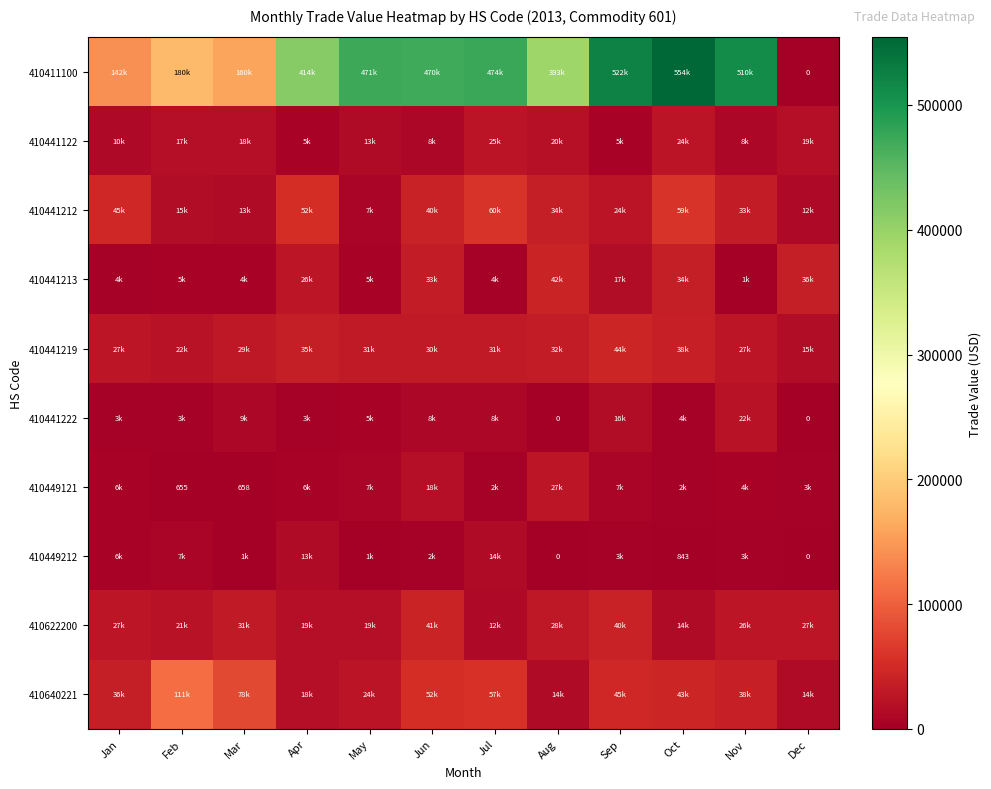

The 410640221 series shows 33690 at May. True or false?

False